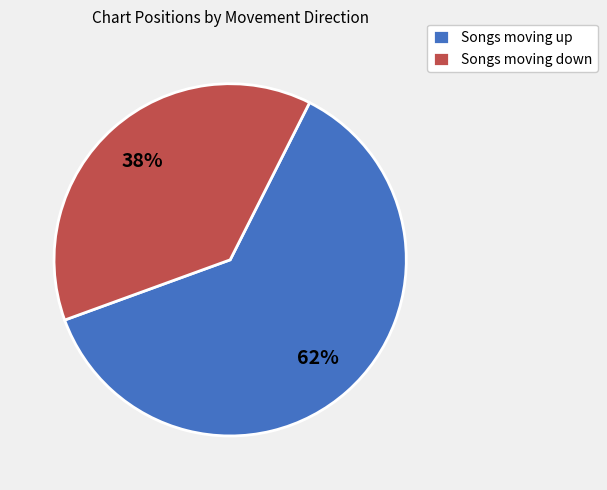

To the nearest percent, what is the difference between the largest and smallest slice percentages?

24%